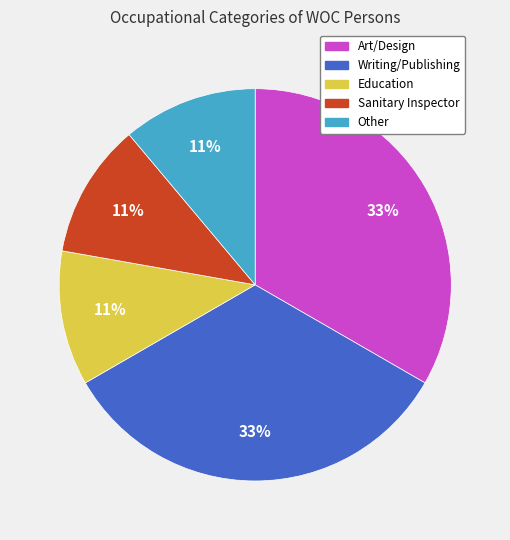

True or false: Writing/Publishing accounts for 19% of the total.

False